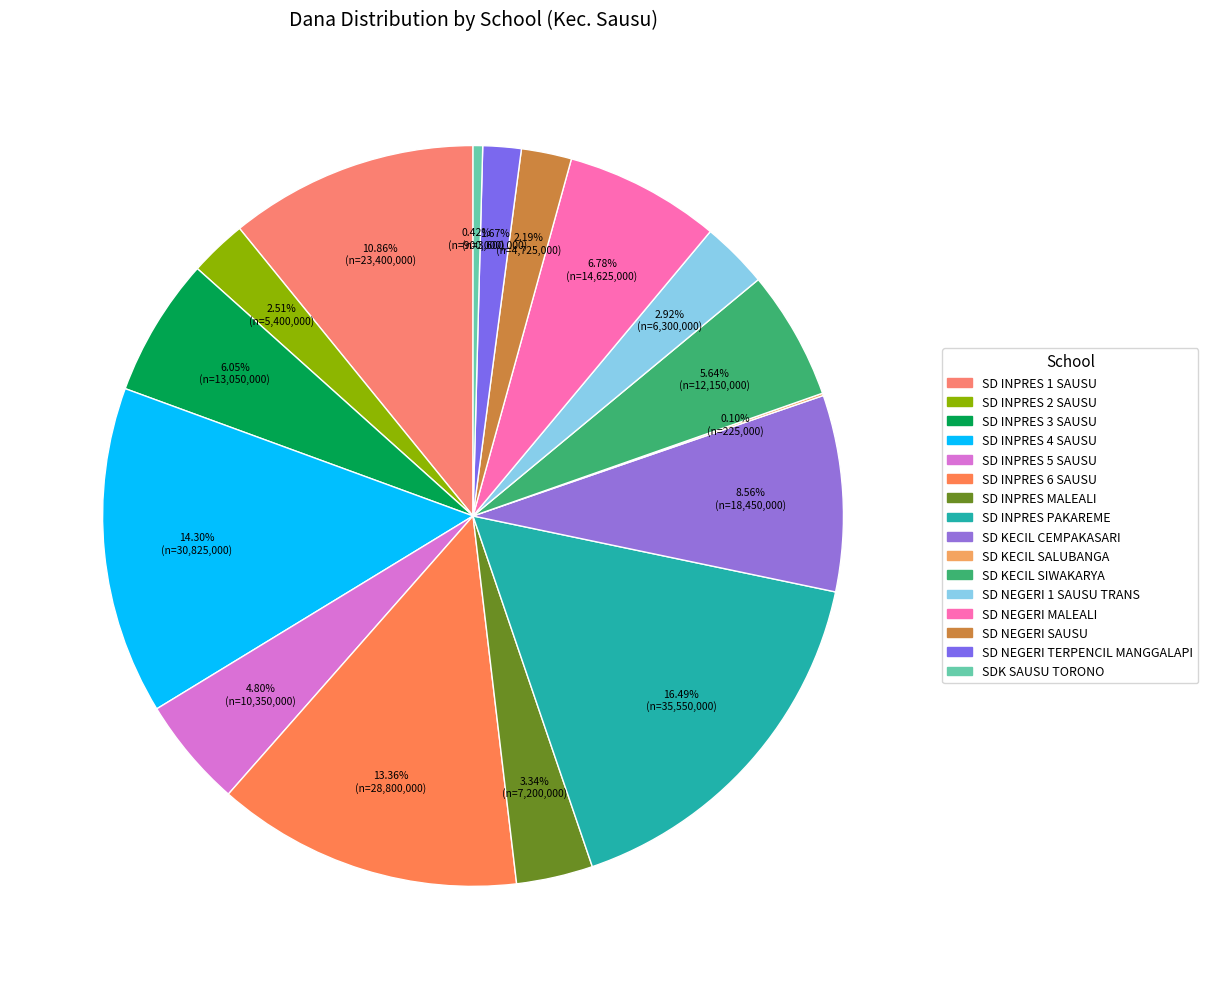

Rank the categories by value from highest to lowest.

SD INPRES PAKAREME, SD INPRES 4 SAUSU, SD INPRES 6 SAUSU, SD INPRES 1 SAUSU, SD KECIL CEMPAKASARI, SD NEGERI MALEALI, SD INPRES 3 SAUSU, SD KECIL SIWAKARYA, SD INPRES 5 SAUSU, SD INPRES MALEALI, SD NEGERI 1 SAUSU TRANS, SD INPRES 2 SAUSU, SD NEGERI SAUSU, SD NEGERI TERPENCIL MANGGALAPI, SDK SAUSU TORONO, SD KECIL SALUBANGA